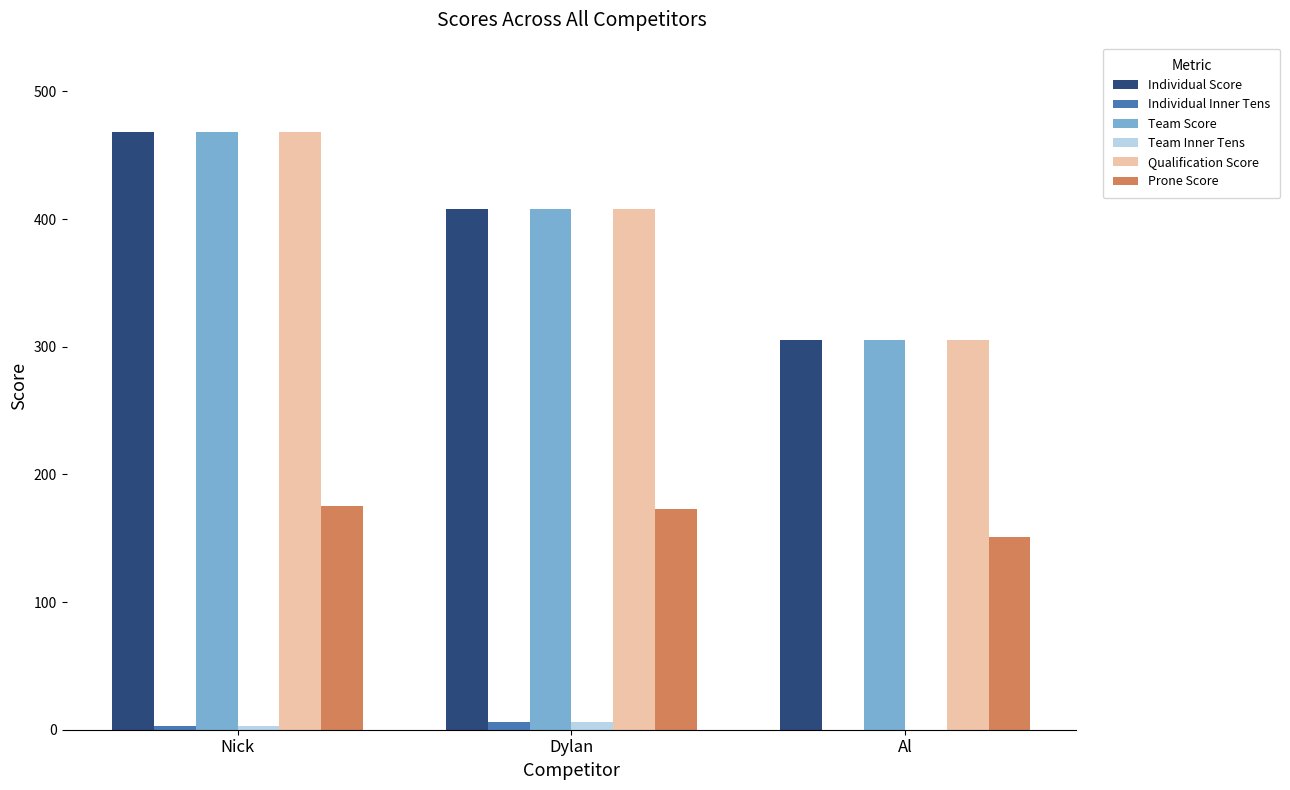

Is it true that Qualification Score equals 305 at Al?

True